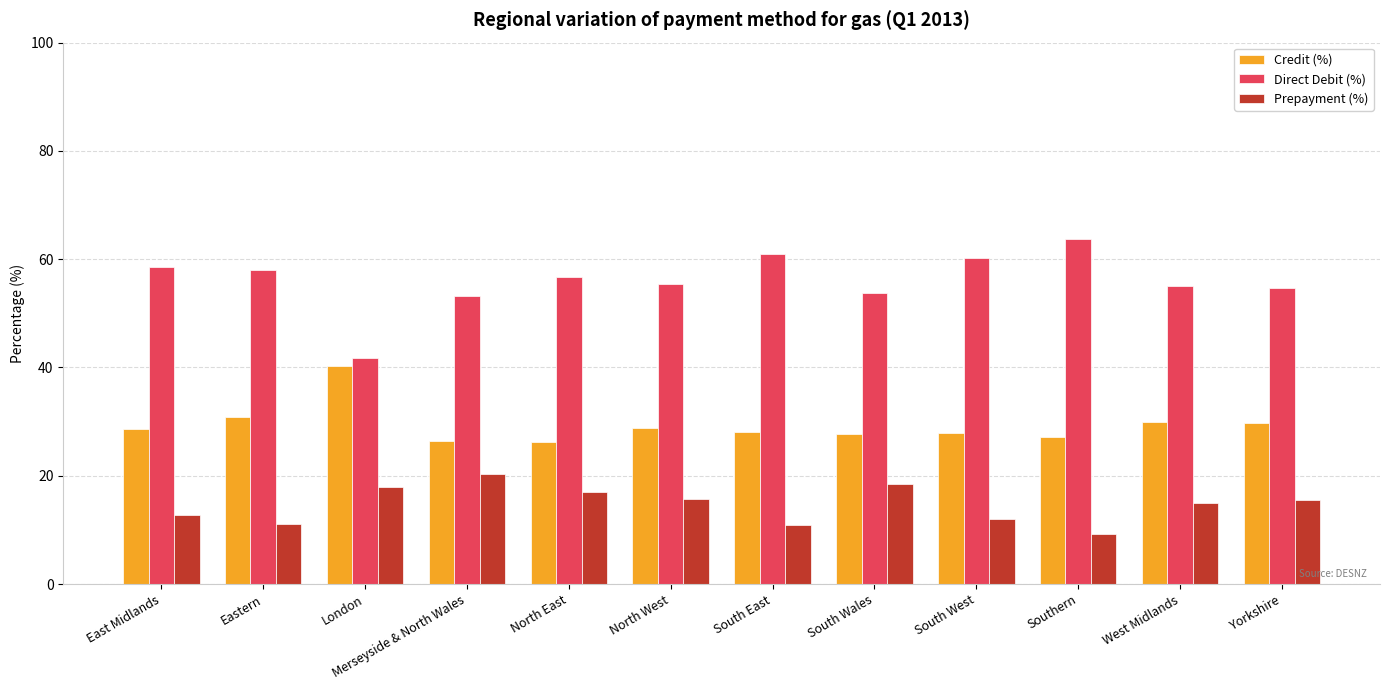

What is the label of the 10th bar from the left?

Southern